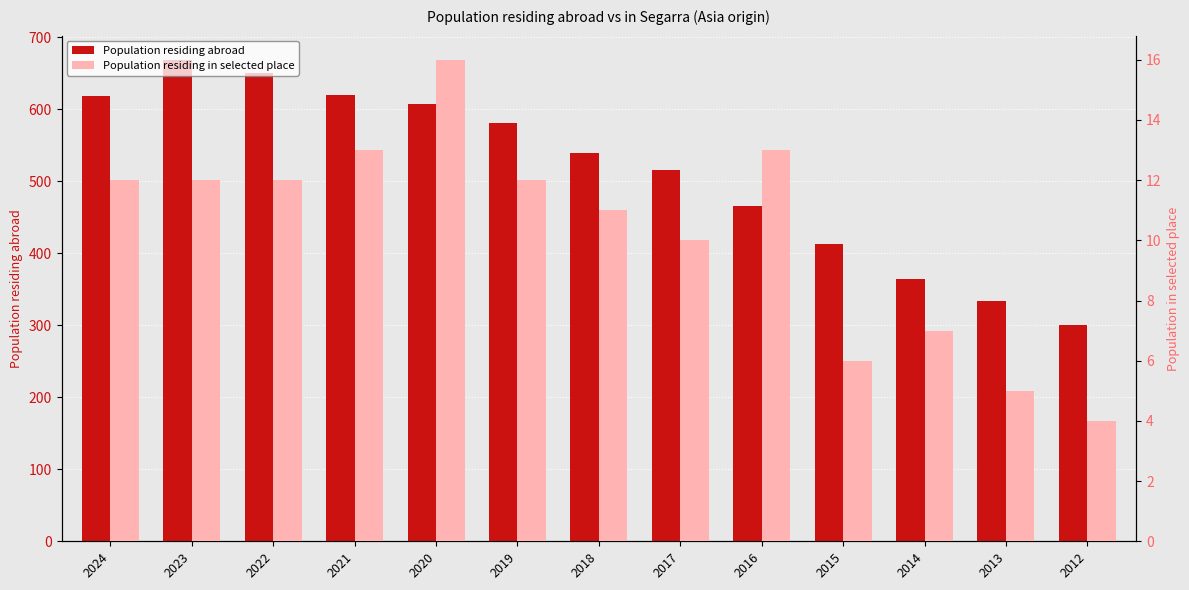

What is the average value of the Population residing abroad series?

514